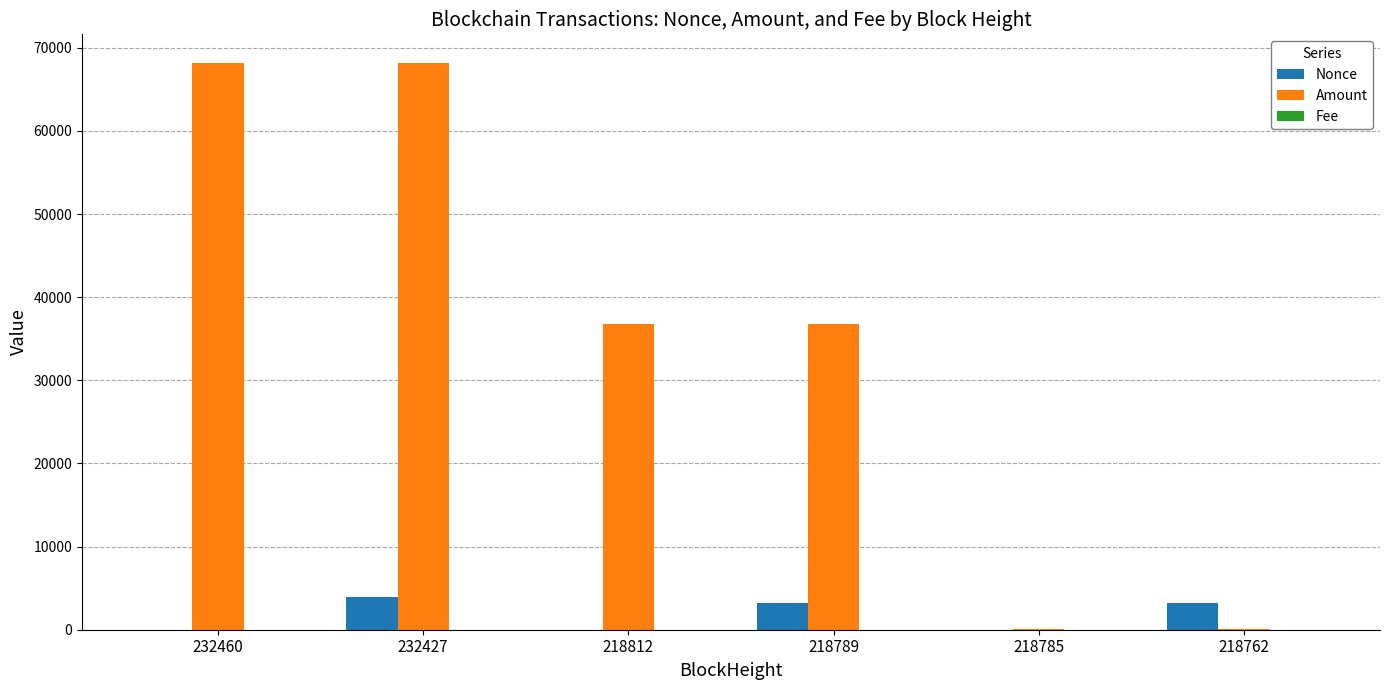

Which series changed the most between 232427 and 218762?

Amount